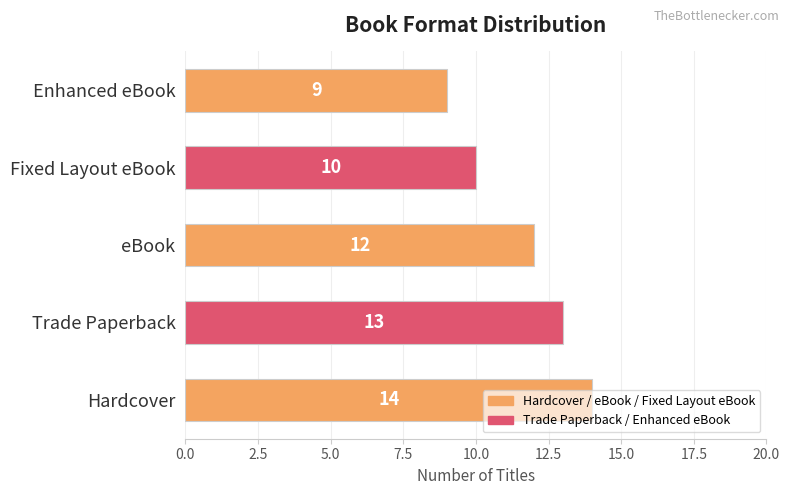

What is the sum of all values?

58